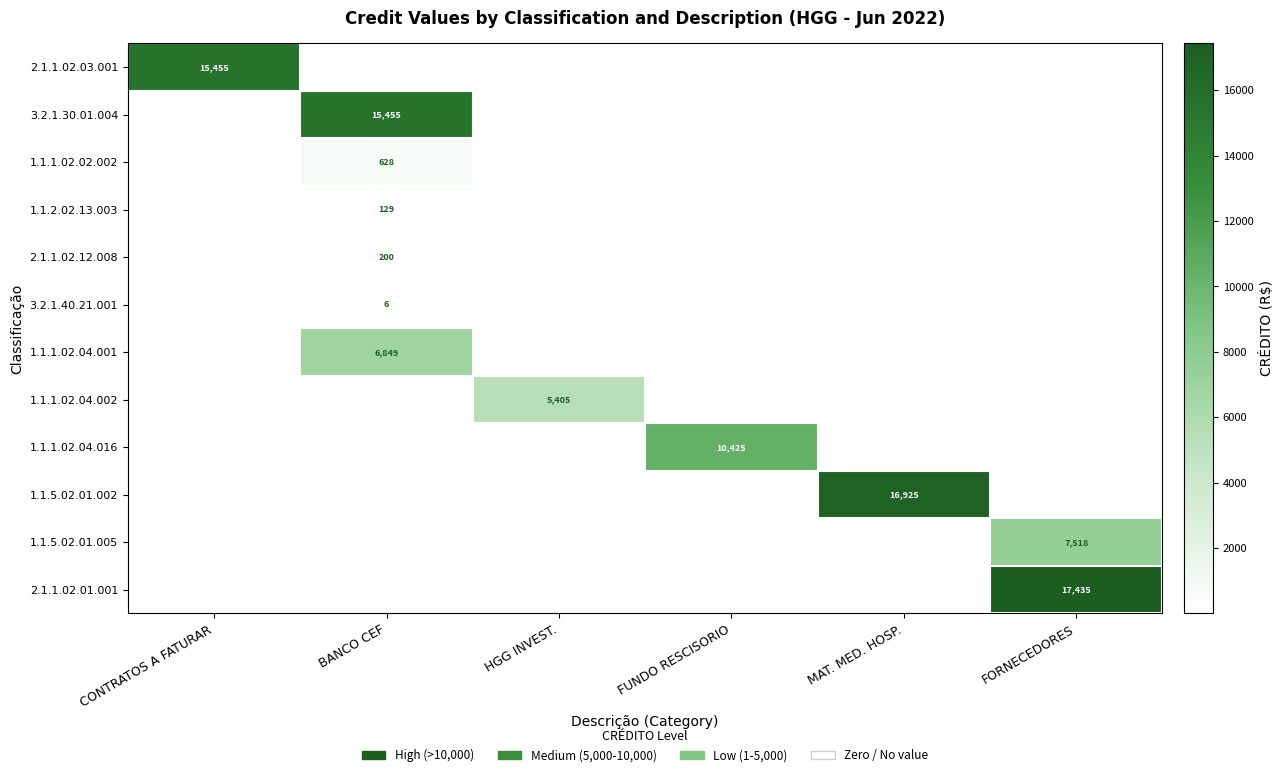

How many values in 1.1.5.02.01.002 are above zero?

1